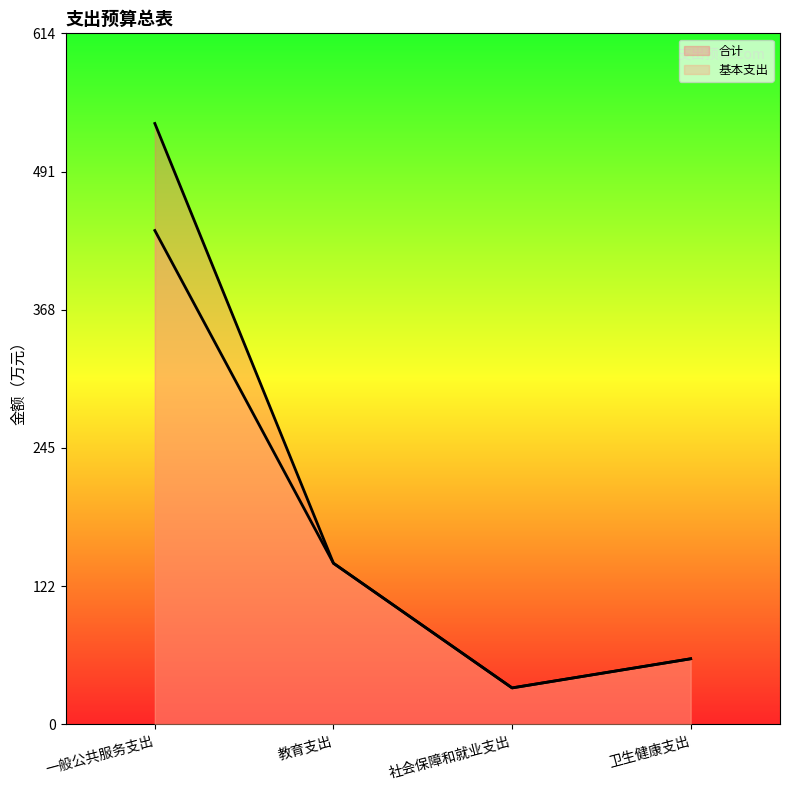

At how many categories does at least one series exceed 405?

1